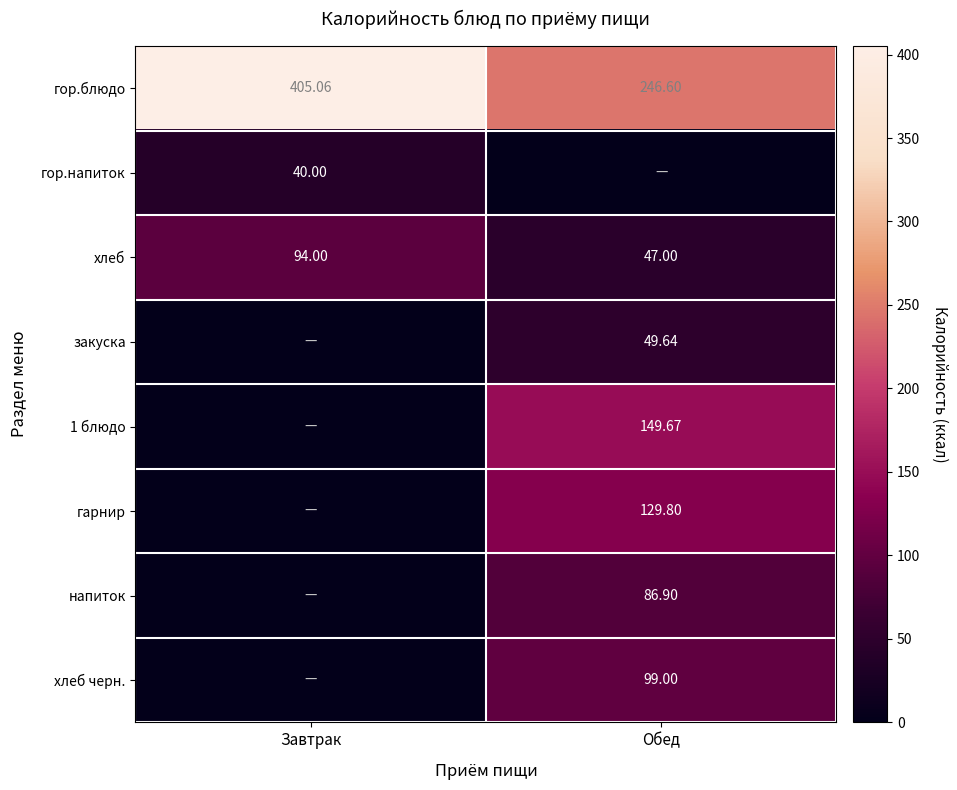

Is the value of гарнир at Обед greater than the value of напиток at Обед?

Yes